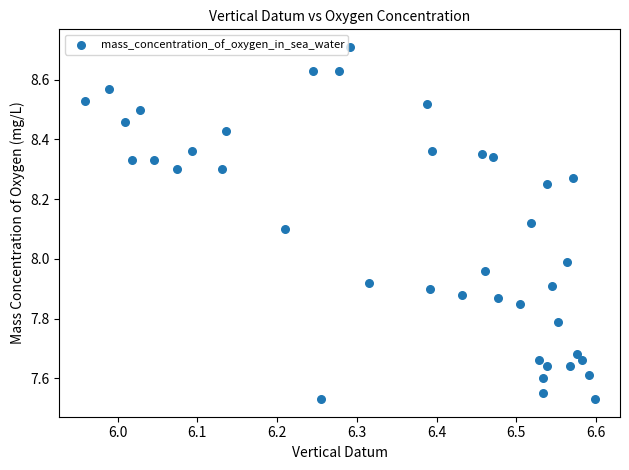

What is the range of X values (max minus min)?

0.6